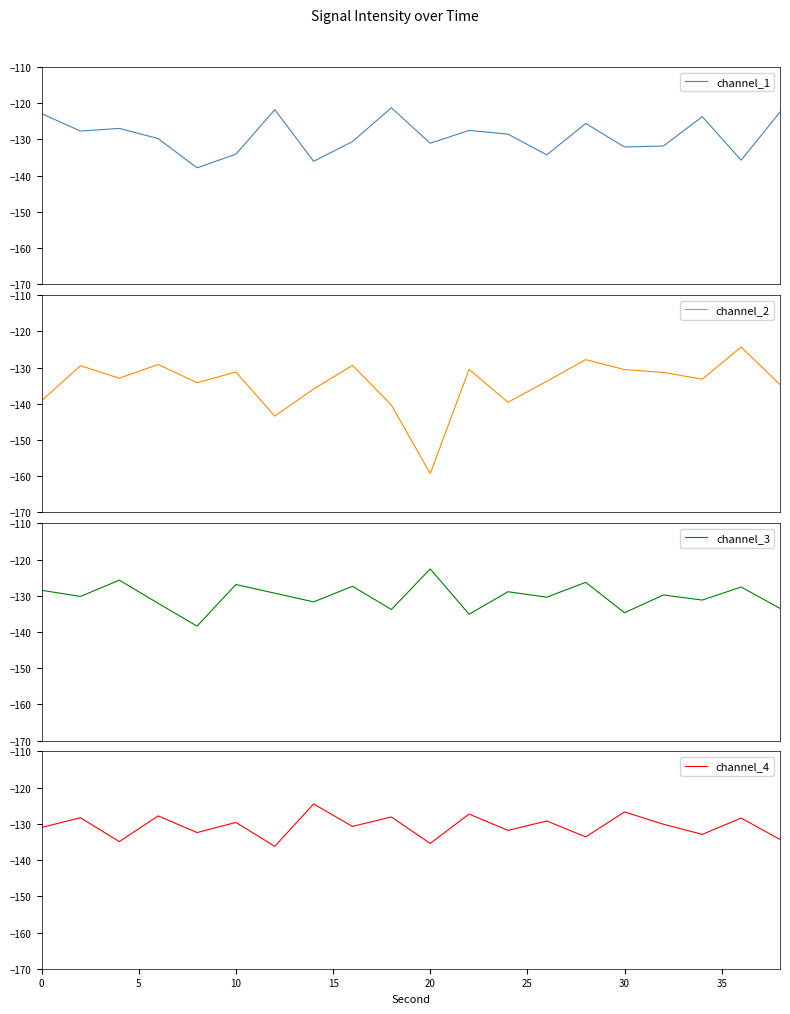

What is the sum of all channel_1 values?

-2581.6